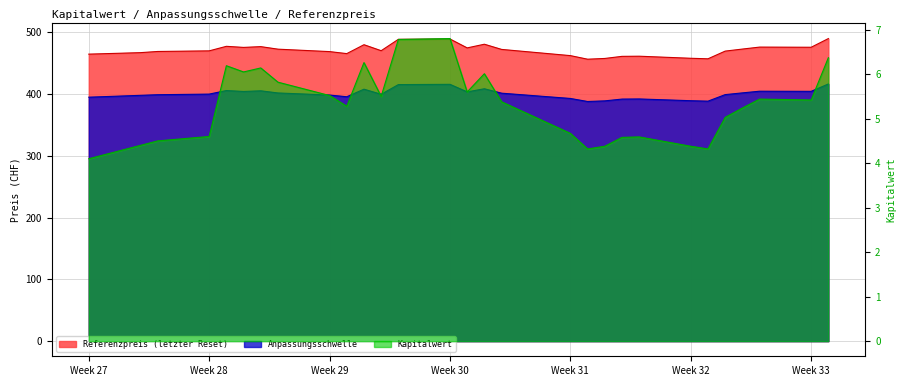

Reading left to right, what are all the values shown in this chart?

Anpassungsschwelle: 395.0	396.0	397.0	398.0	399.0	400.0	405.7	404.3	405.3	401.8	398.5	395.7	408.0	399.7	415.4	415.8	403.6	408.6	401.5	393.0	388.0	389.0	391.9	392.1	389.3	388.6	399.2	402.0	404.7	404.5	416.4
Referenzpreis: 464.7	465.5	466.3	467.1	469.0	470.0	477.4	475.6	476.9	472.8	468.8	465.6	479.9	470.2	488.7	489.2	474.8	480.8	472.4	462.3	456.5	457.7	461.1	461.4	458.0	457.1	469.6	472.9	476.1	475.9	489.9
Kapitalwert: 4.1	4.2	4.3	4.4	4.5	4.6	6.2	6.0	6.1	5.8	5.5	5.3	6.3	5.5	6.8	6.8	5.6	6.0	5.4	4.7	4.3	4.4	4.6	4.6	4.4	4.3	5.0	5.2	5.4	5.4	6.4